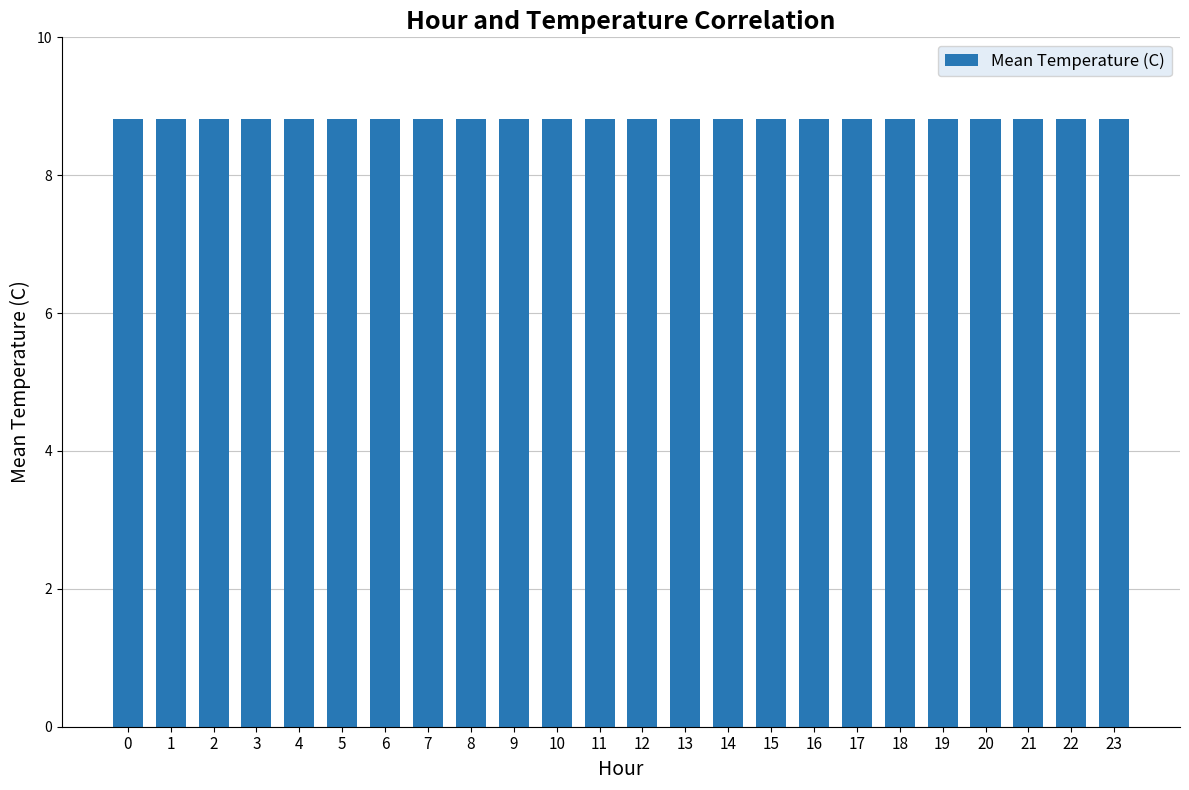

List the labels in order of value, smallest first.

14, 13, 12, 15, 11, 16, 10, 9, 17, 8, 7, 18, 6, 19, 5, 0, 1, 4, 20, 2, 3, 21, 23, 22